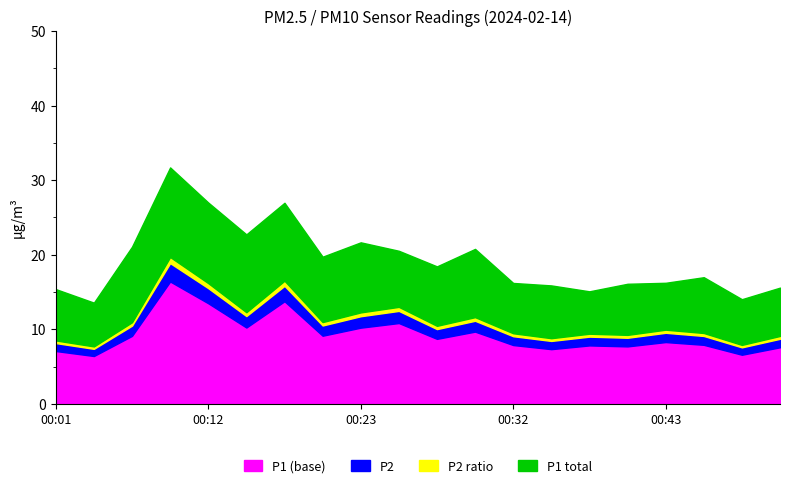

What is the maximum value for P1 (base)?

16.4